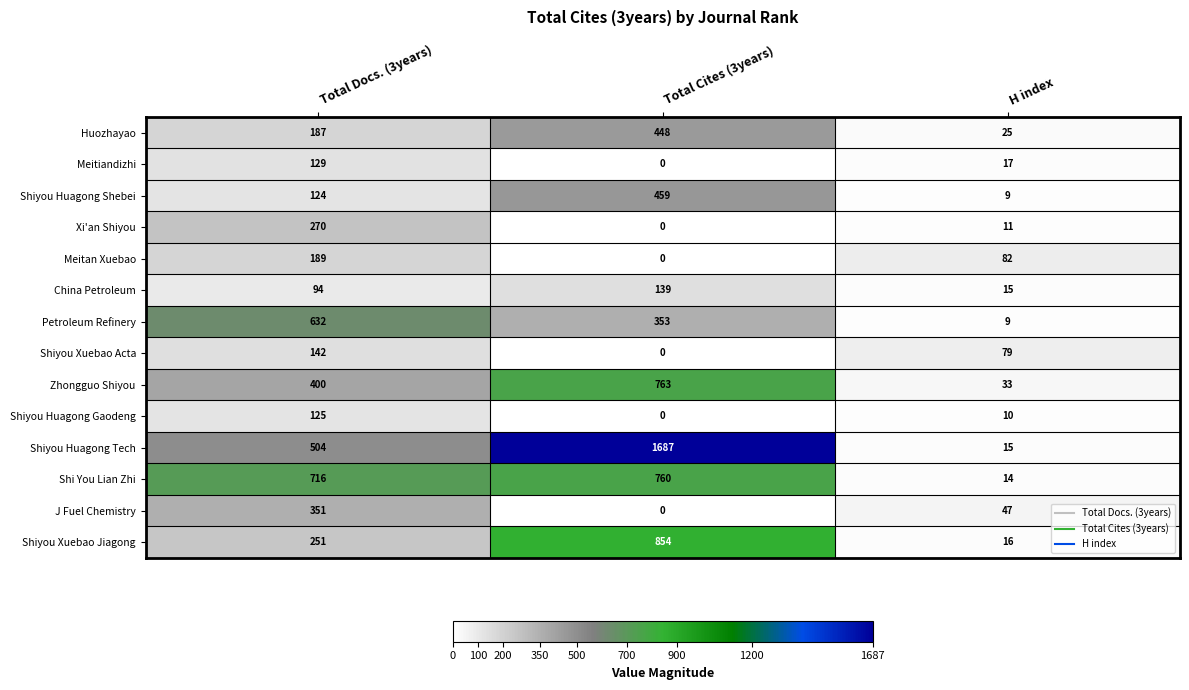

Count the number of categories in the chart.

3